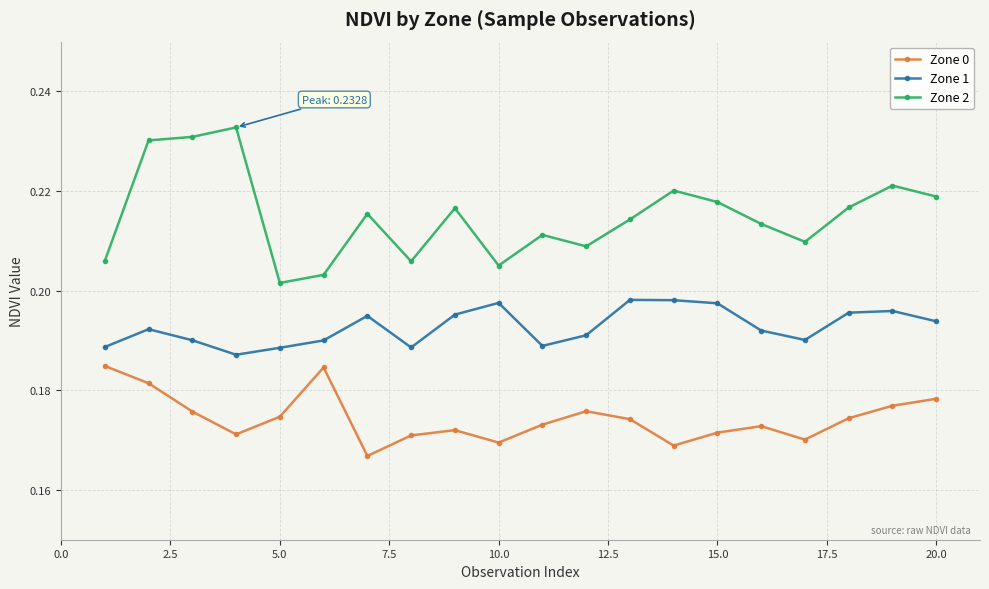

What is the sum of all Zone 1 values?

3.9